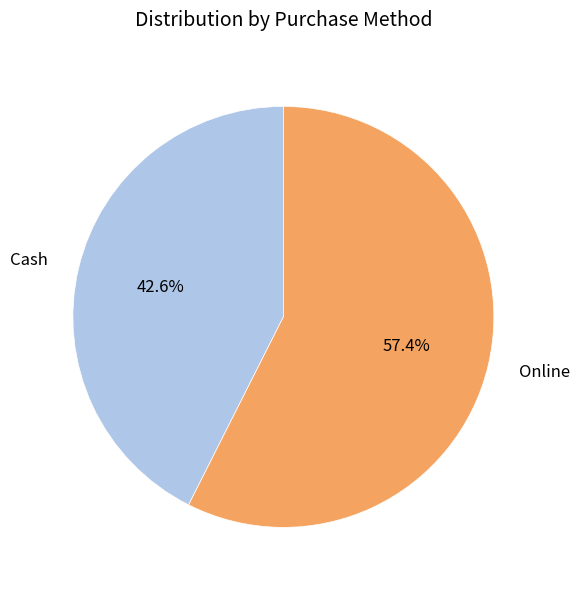

What portion of the pie excludes Cash?

57.4%